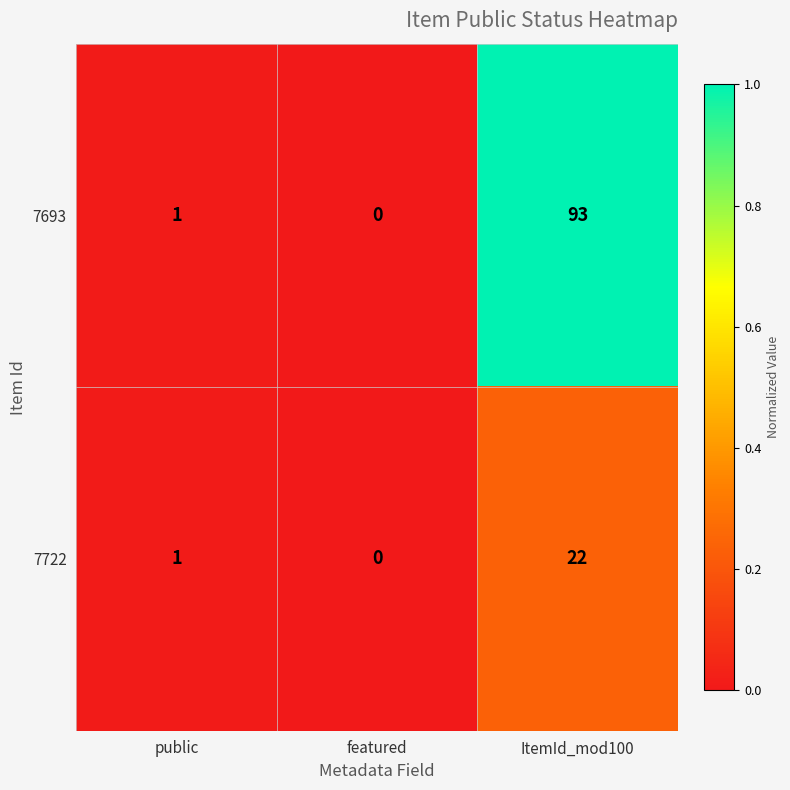

Which series has the largest total across all categories?

7693